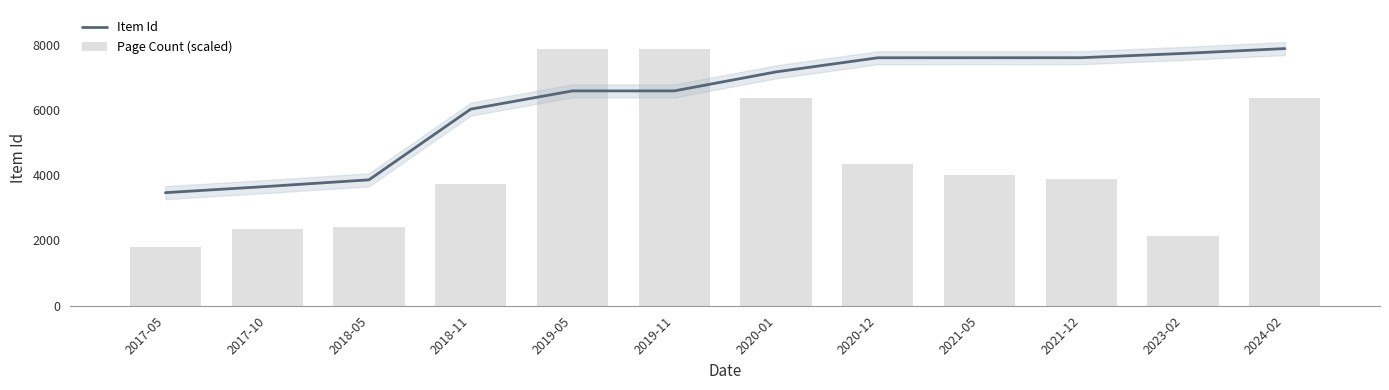

List the series in order of their overall mean, lowest first.

Page Count (scaled), Item Id